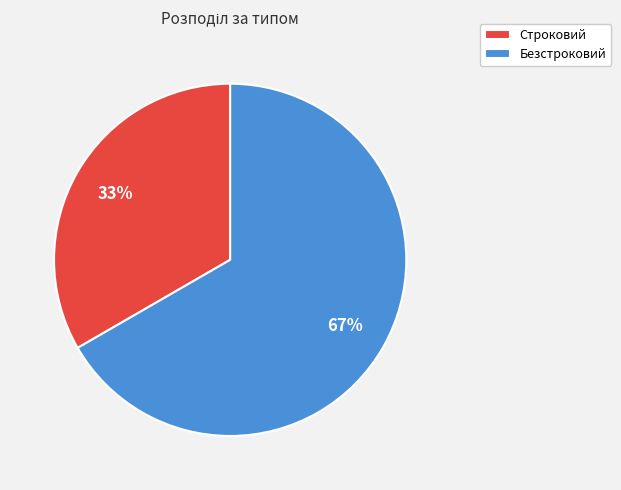

Which category has the biggest portion of the pie?

Безстроковий